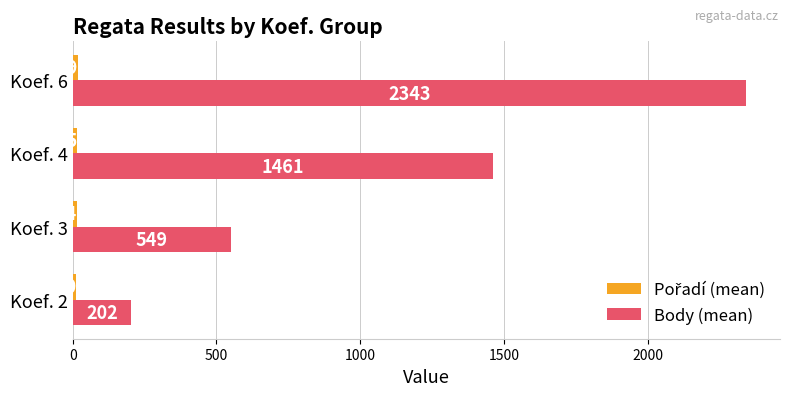

Which series has the widest spread of values?

Body (mean)